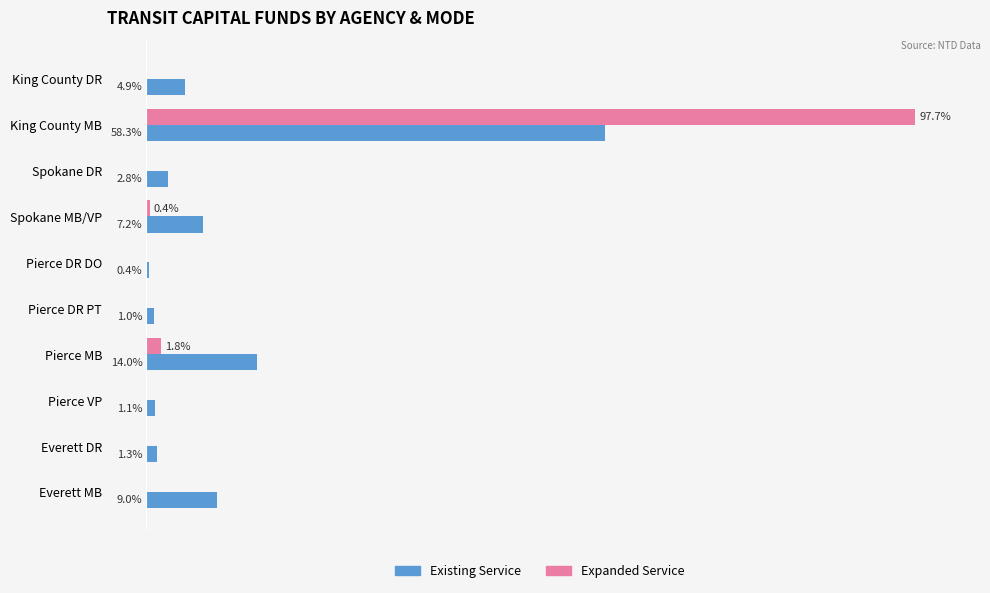

At which label does Existing Service reach its peak?

King County MB